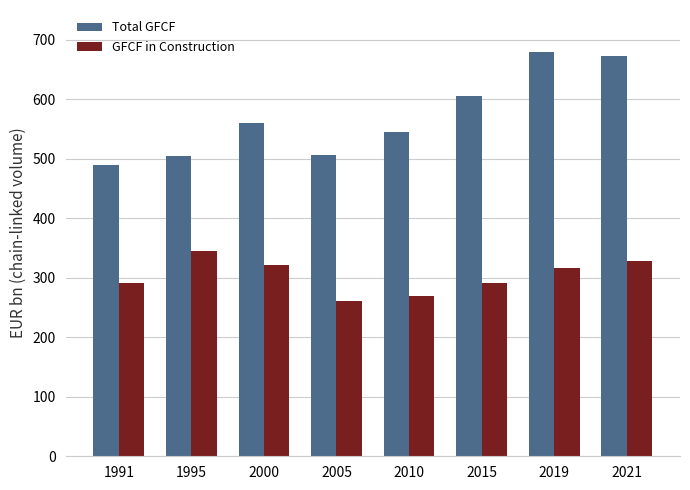

List the series in order of their overall mean, lowest first.

GFCF in Construction, Total GFCF